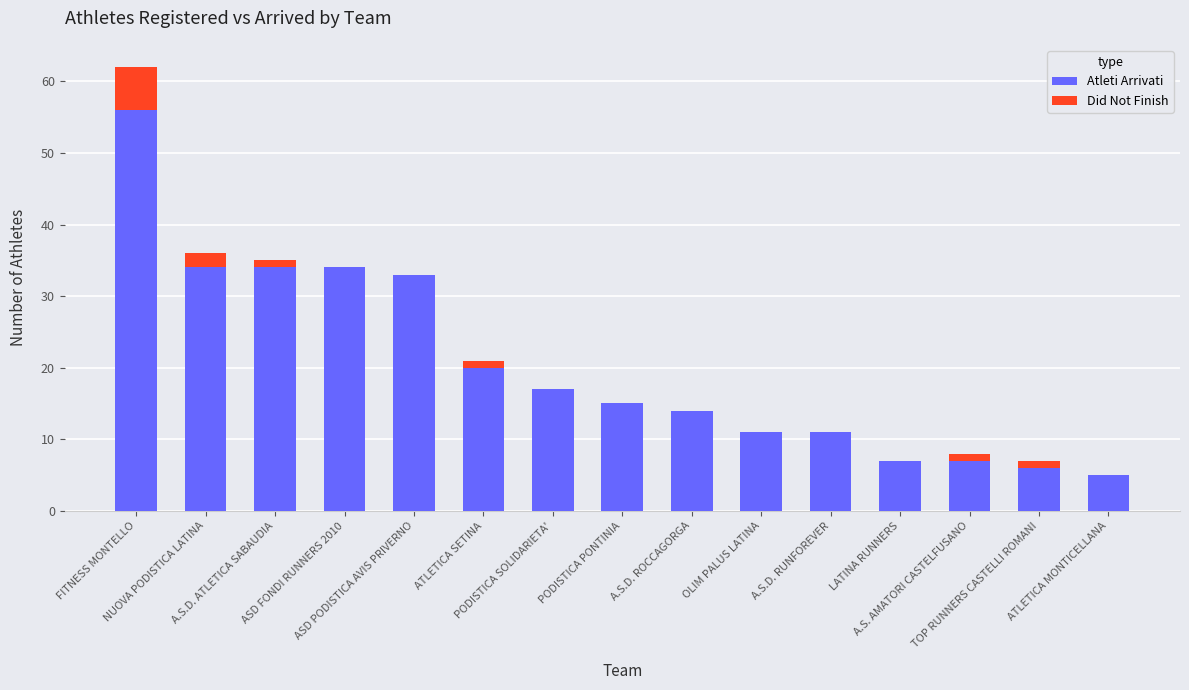

What is the maximum value for Atleti Arrivati?

56